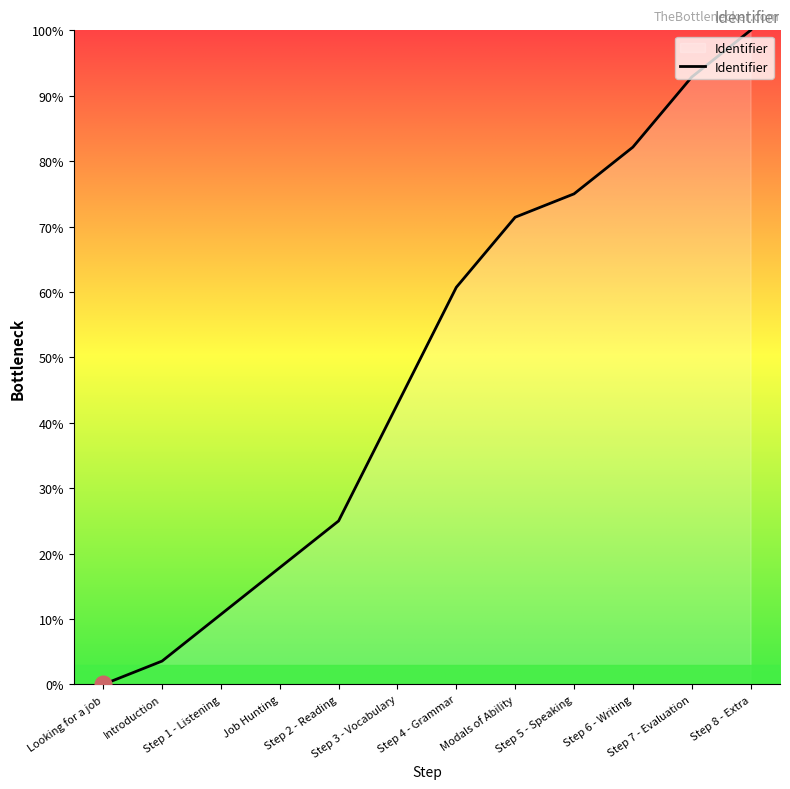

What is the sum of all values?

582.1